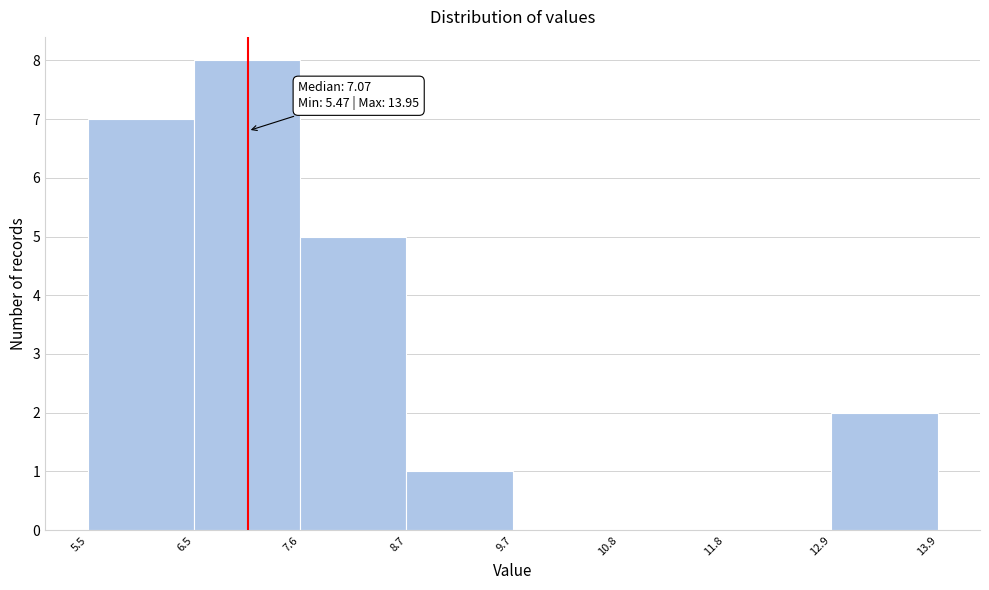

Which range on the x-axis has the tallest bar?

6.5 to 7.6